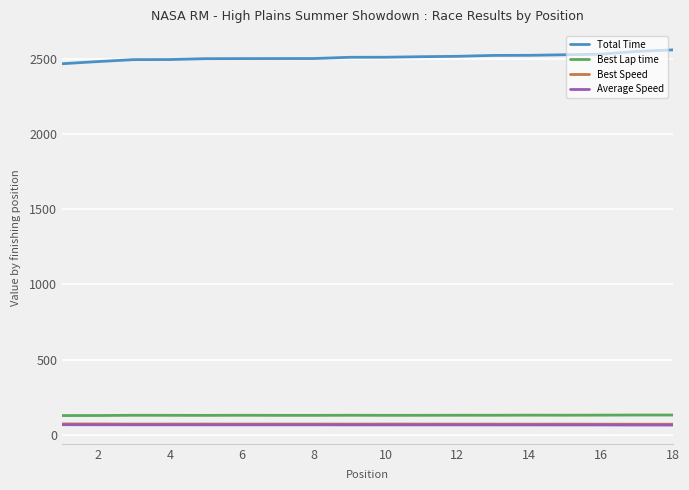

Which series has the largest total across all categories?

Total Time